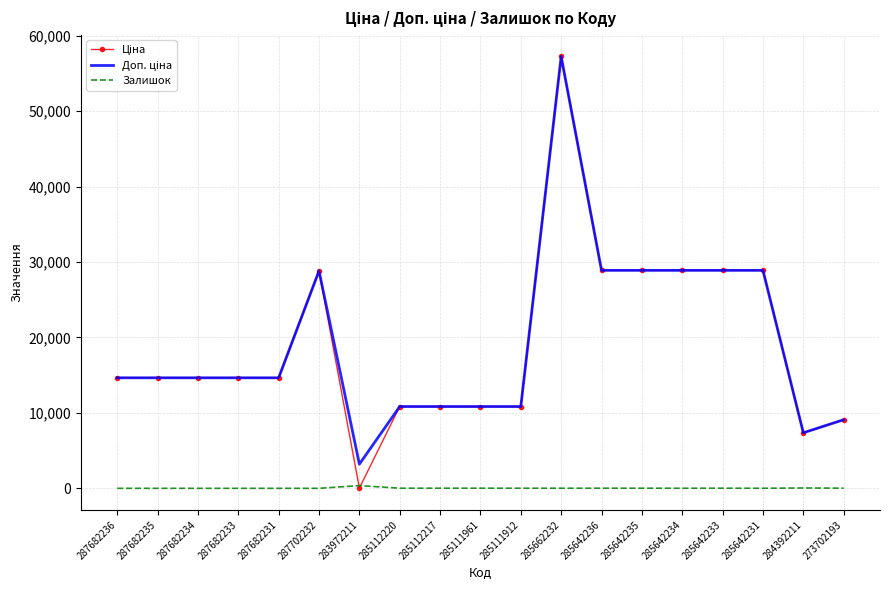

What is the difference between the highest and lowest values at 287702232?

28821.8